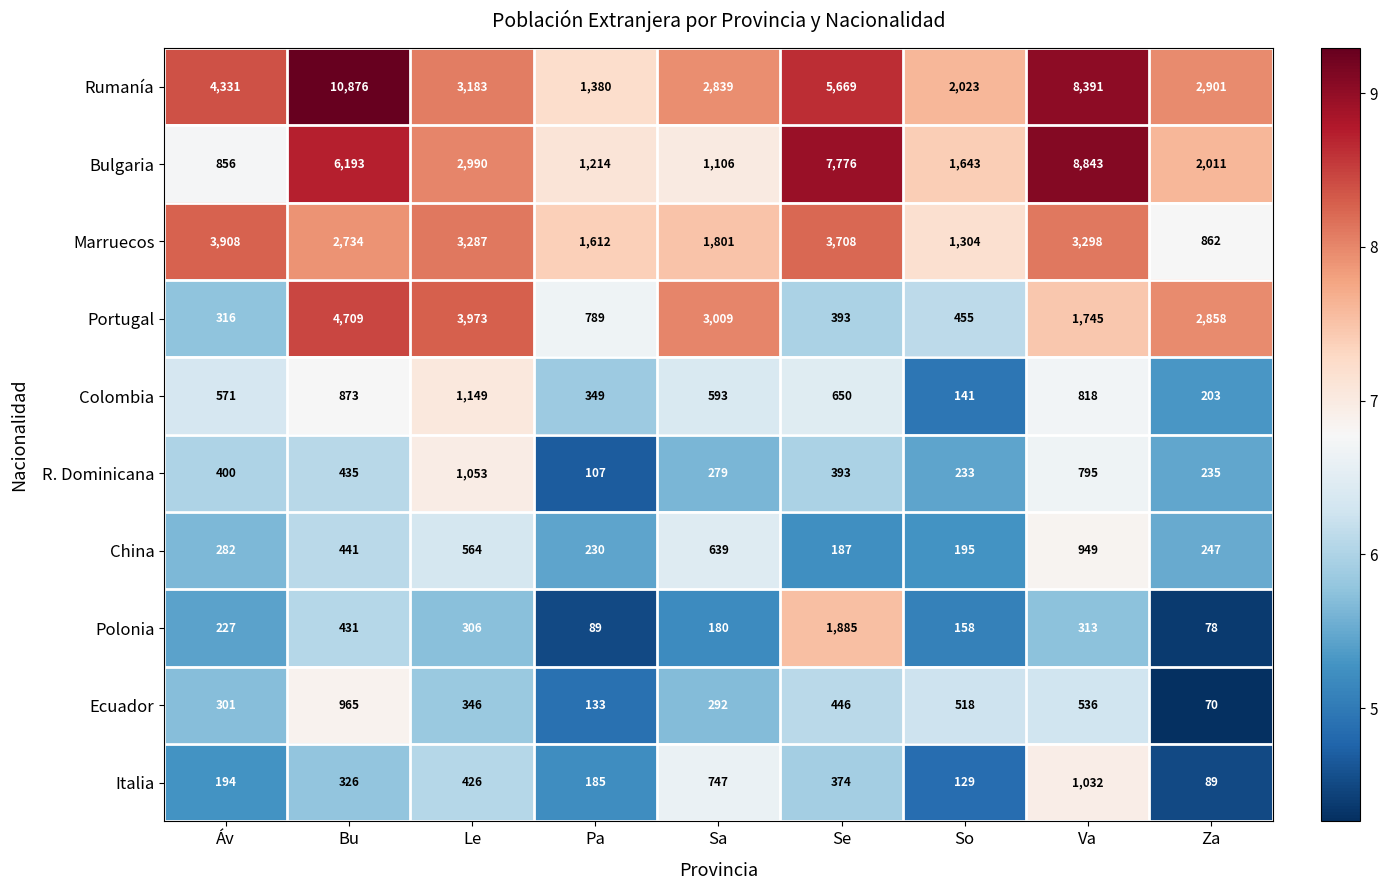

What is the minimum value shown in the chart?

70